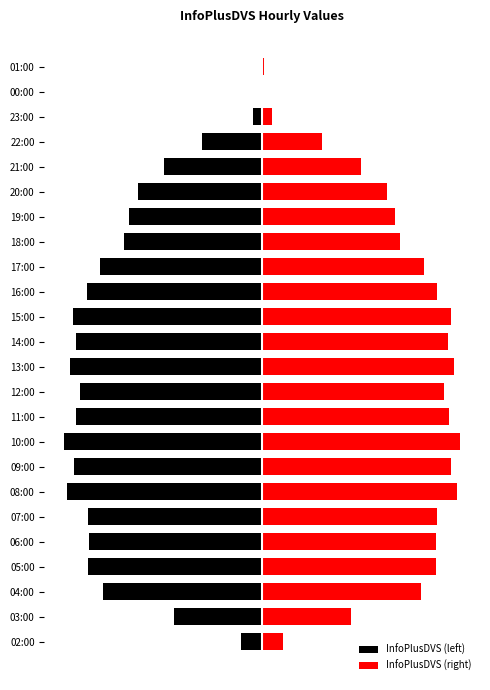

What are all the series names shown in the legend?

InfoPlusDVS (left), InfoPlusDVS (right)